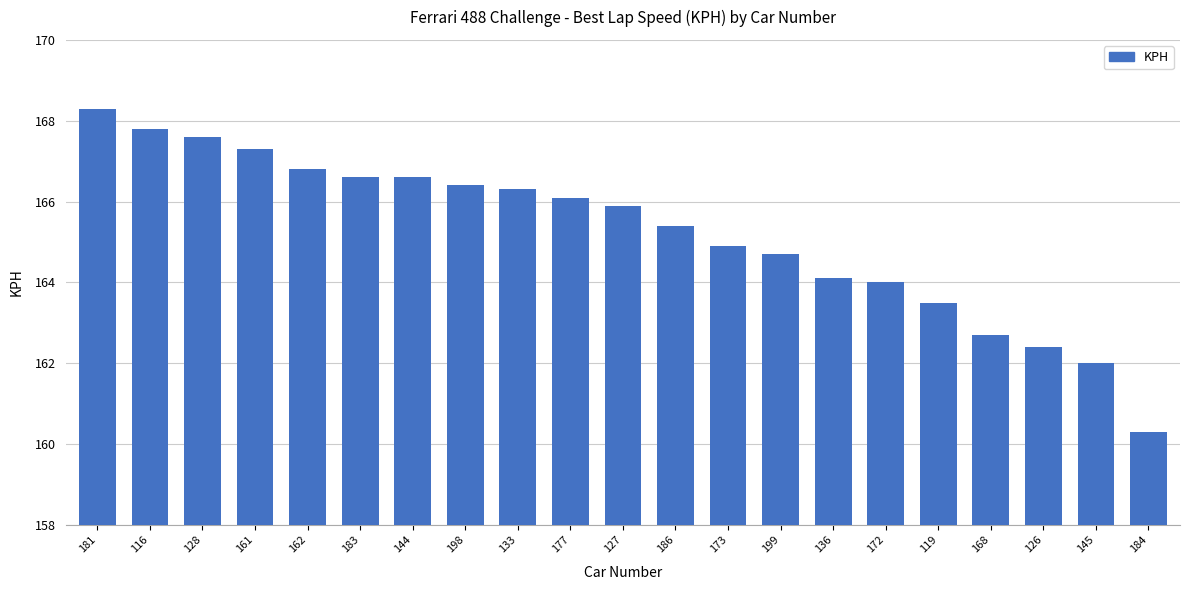

What is the change in value from 161 to 144?

-0.7